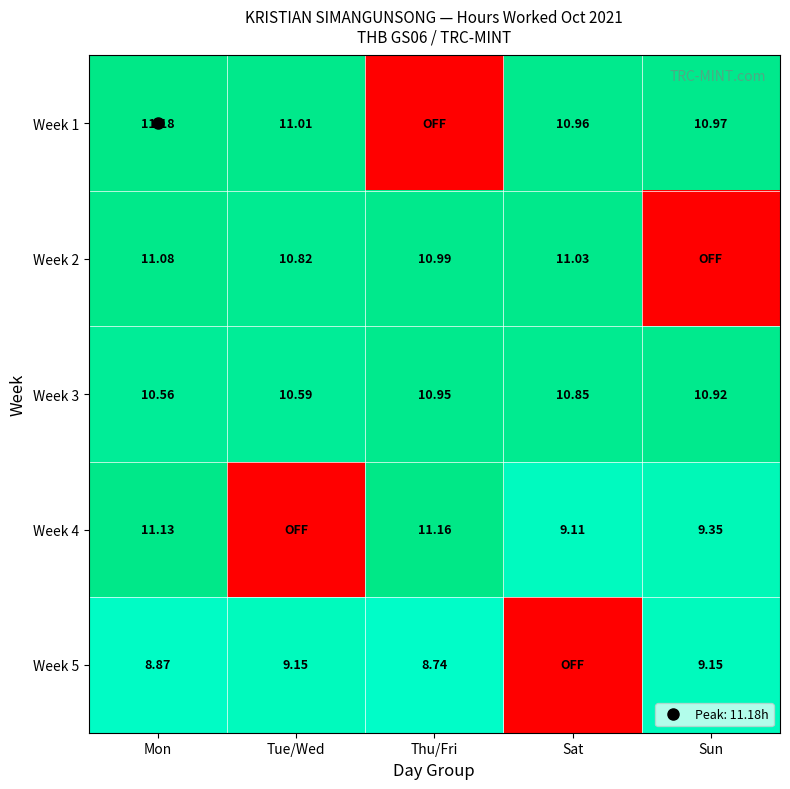

What is the sum of all Week 1 values?

44.1